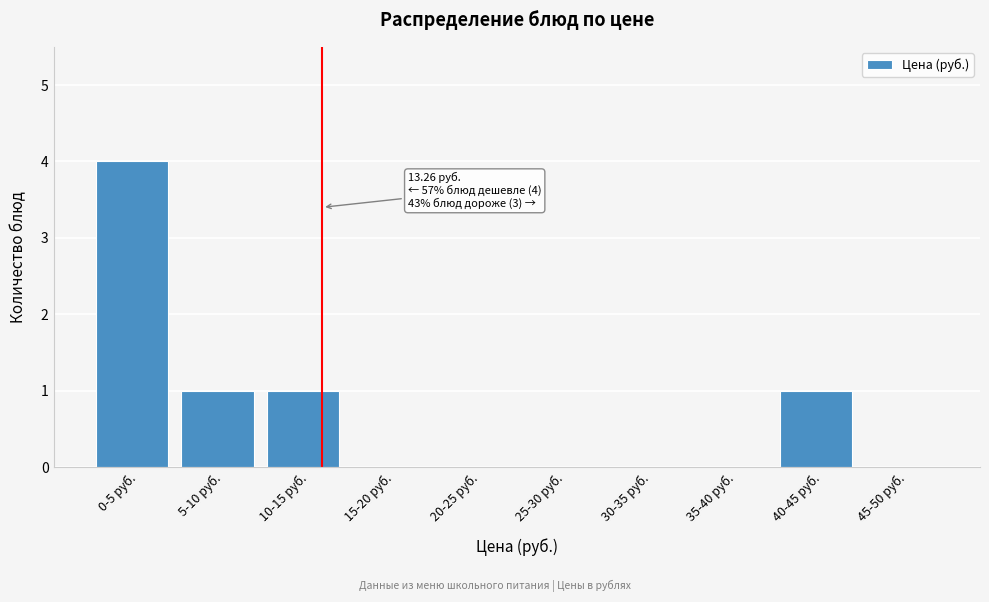

Reading left to right, transcribe all the data shown in this chart.

0-5 руб.=4	5-10 руб.=1	10-15 руб.=1	15-20 руб.=0	20-25 руб.=0	25-30 руб.=0	30-35 руб.=0	35-40 руб.=0	40-45 руб.=1	45-50 руб.=0